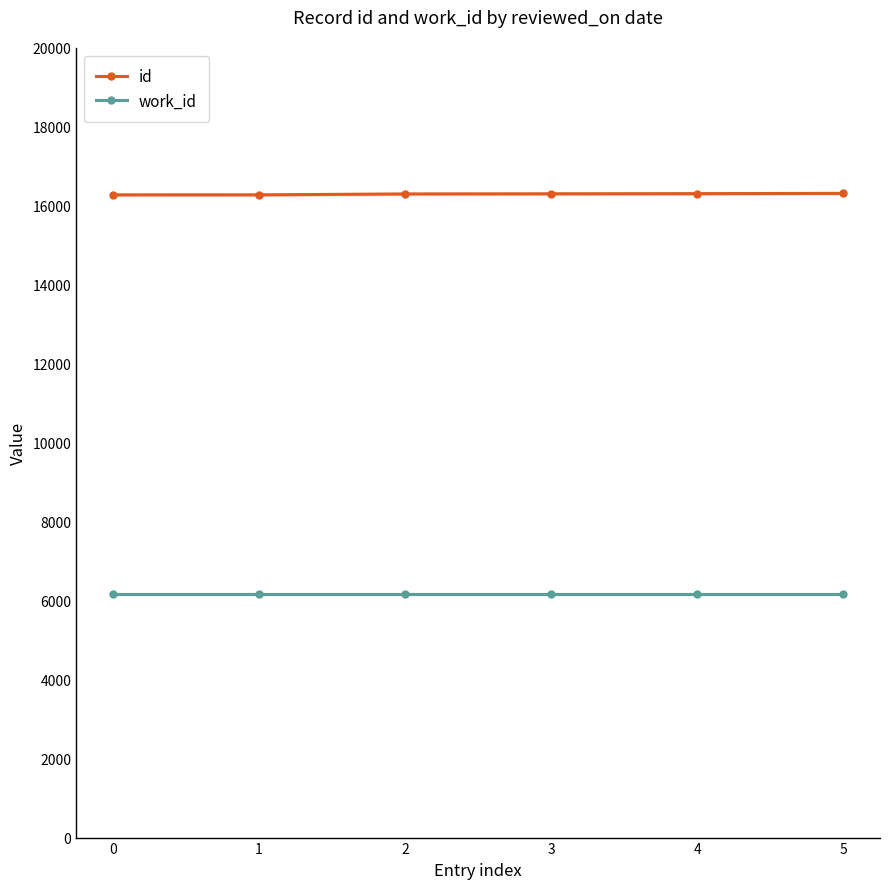

The value of work_id at 3 is 10703. True or false?

False